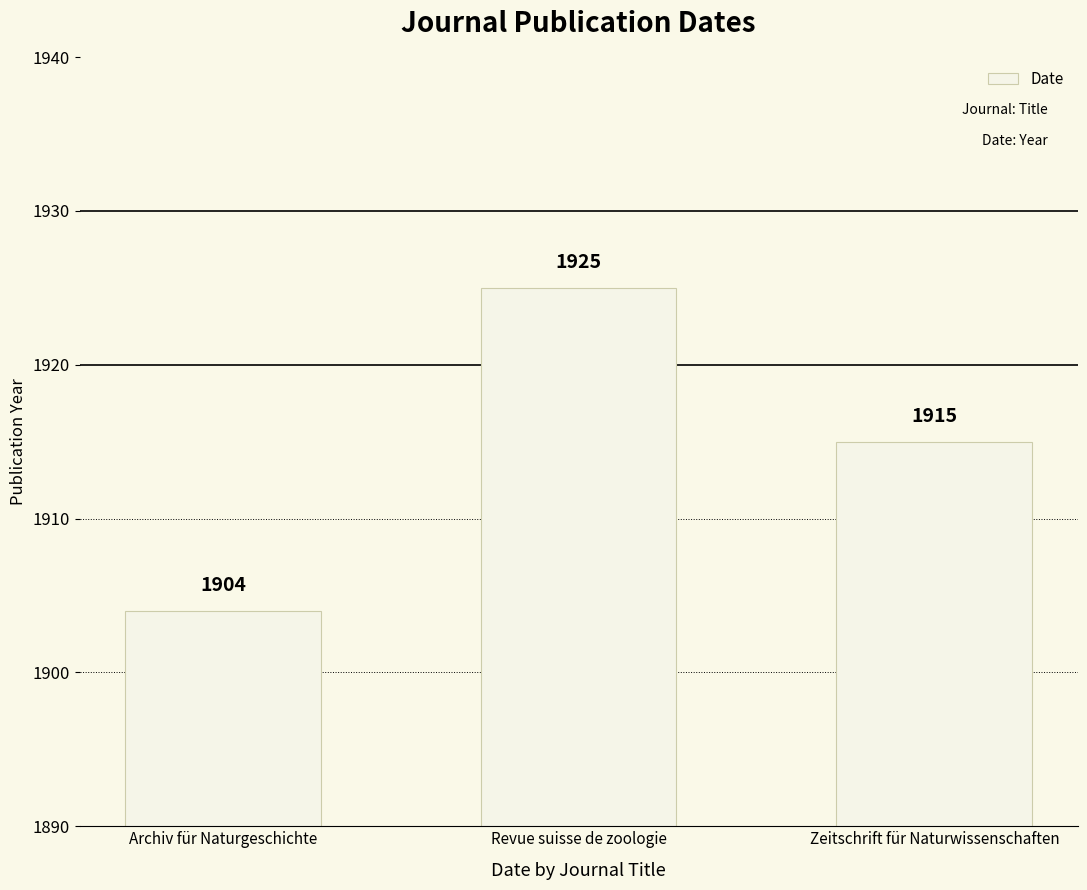

Which label corresponds to the largest value in the chart?

Revue suisse de zoologie